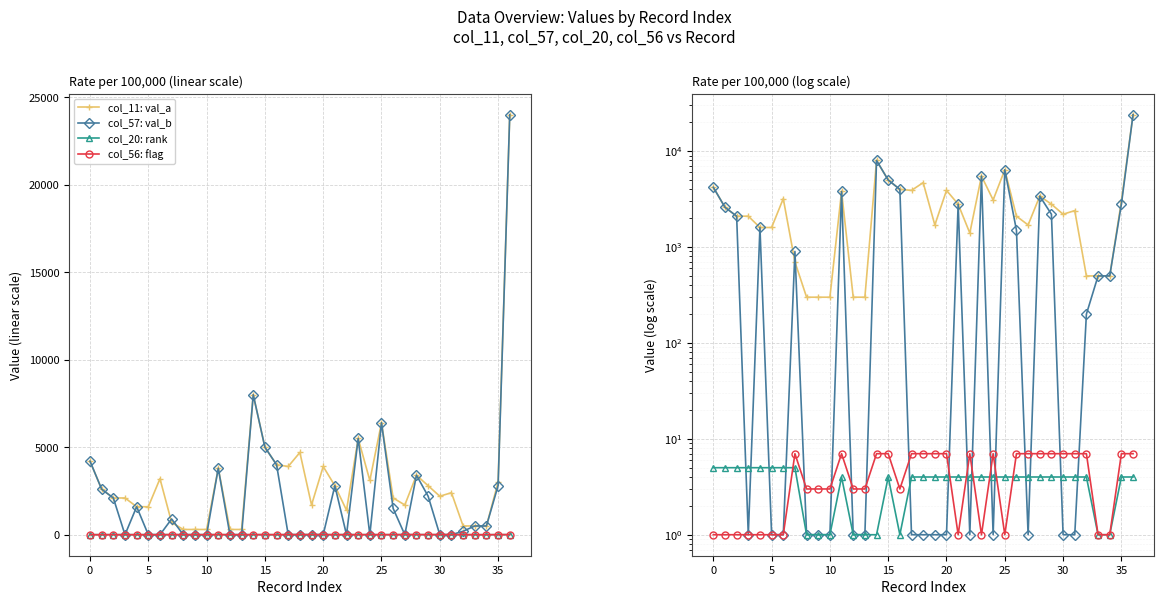

How many lines are shown in the chart?

4